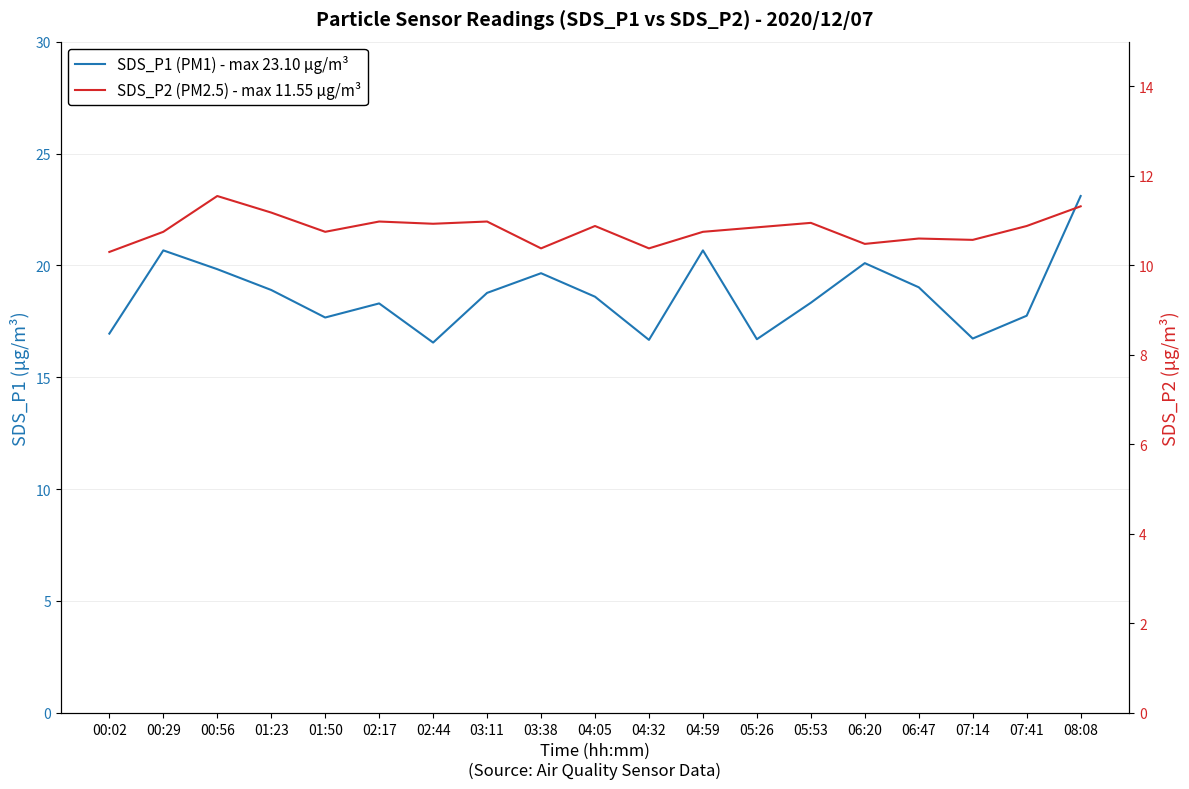

How many lines are shown in the chart?

2